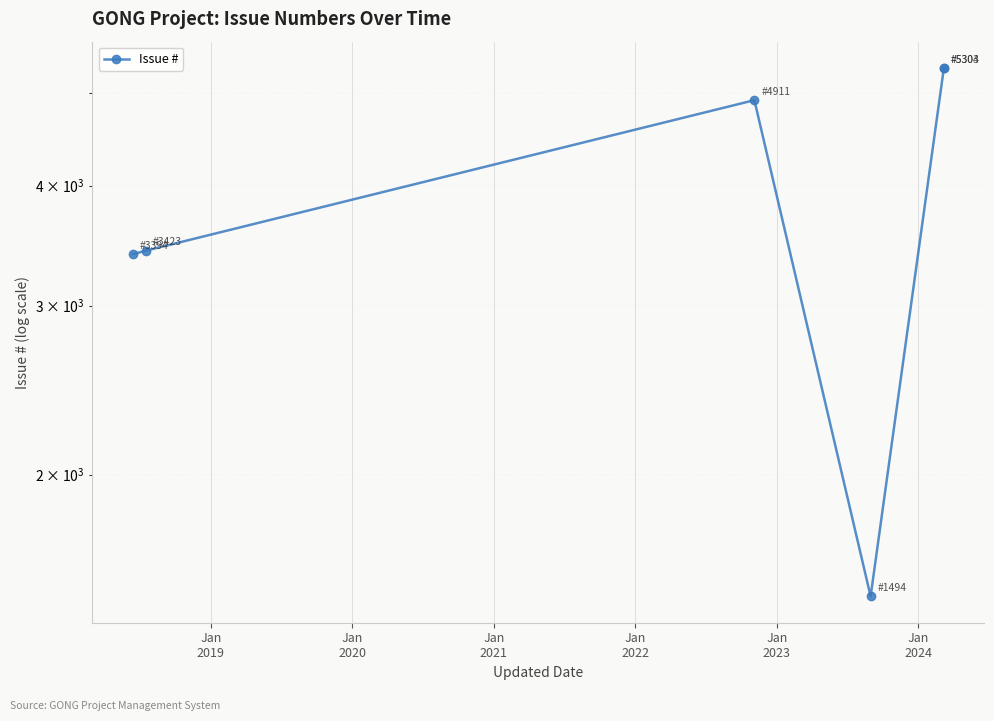

What is the greatest value displayed?

5304